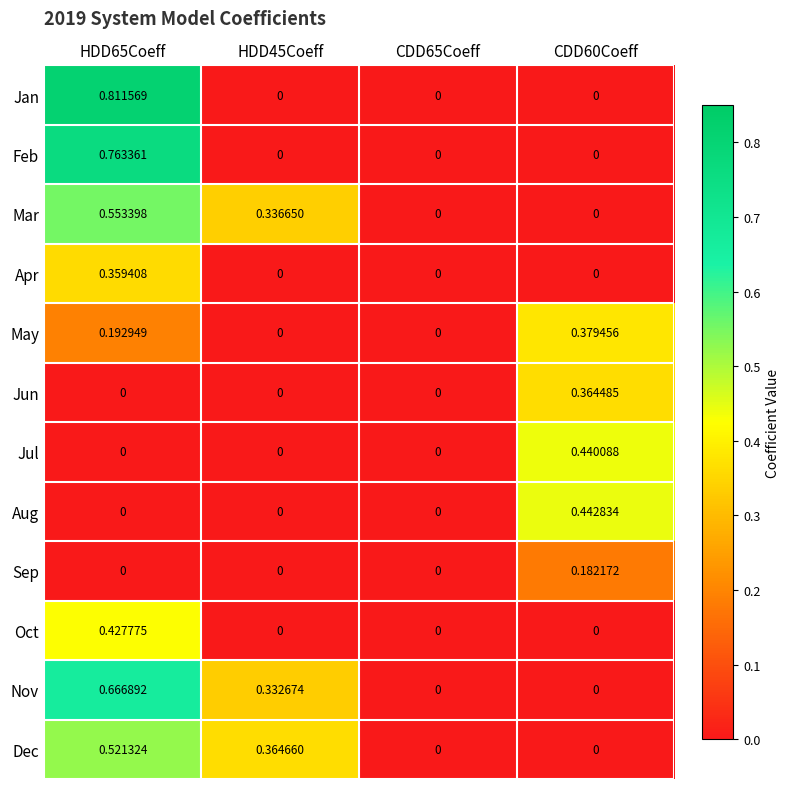

Rank the series by their maximum value, from highest to lowest.

Jan, Feb, Nov, Mar, Dec, Aug, Jul, Oct, May, Jun, Apr, Sep